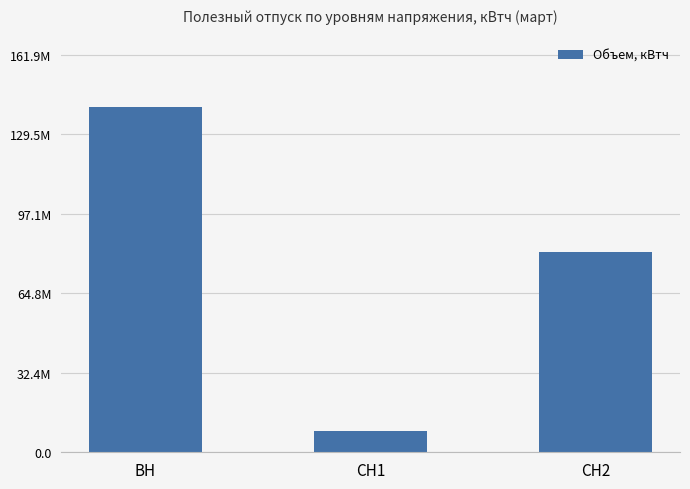

Rank the categories by value from lowest to highest.

СН1, СН2, ВН